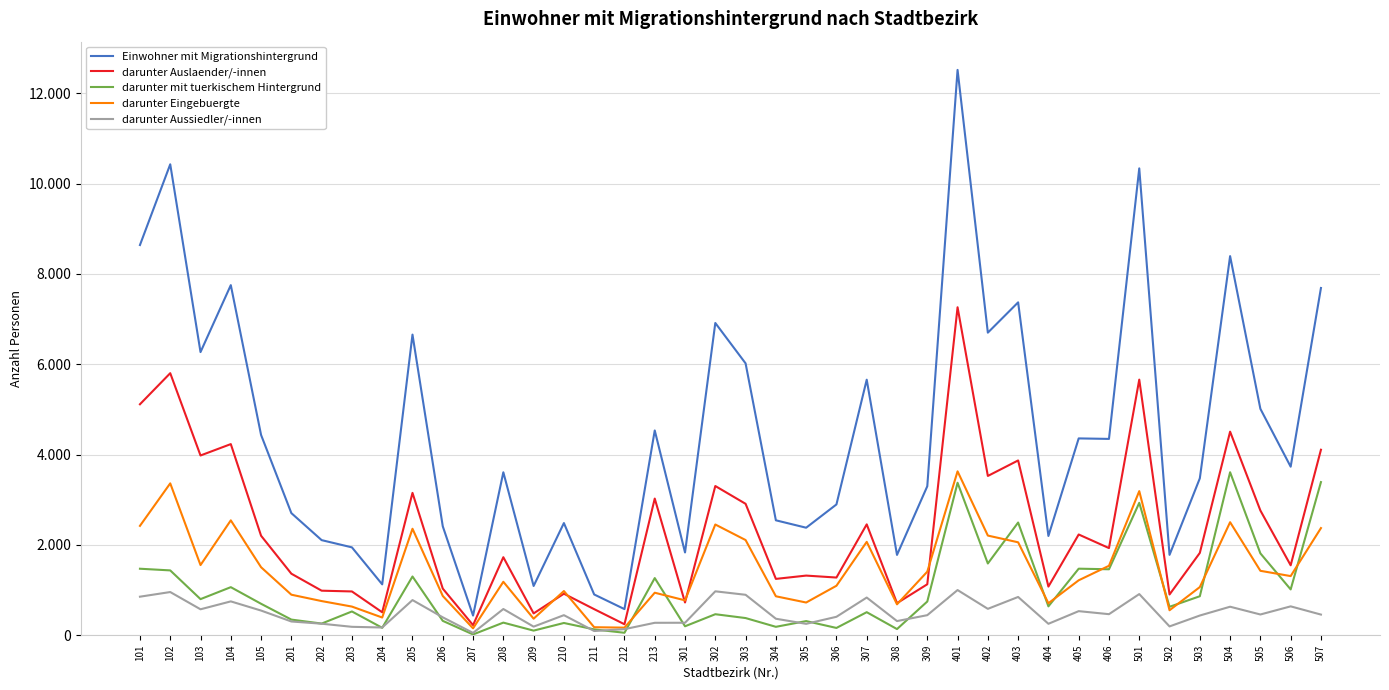

Does the chart have visible grid lines?

Yes